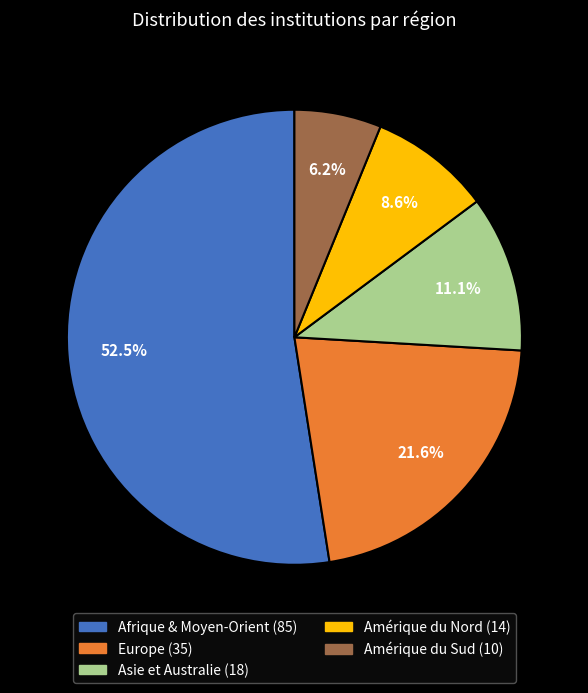

Approximately how many times larger is the value at Afrique & Moyen-Orient compared to Amérique du Sud?

8.5